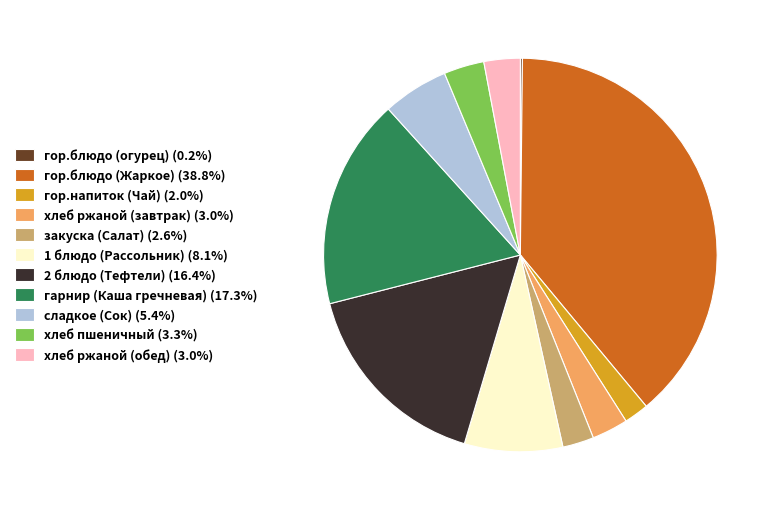

Does any single category account for the majority?

No